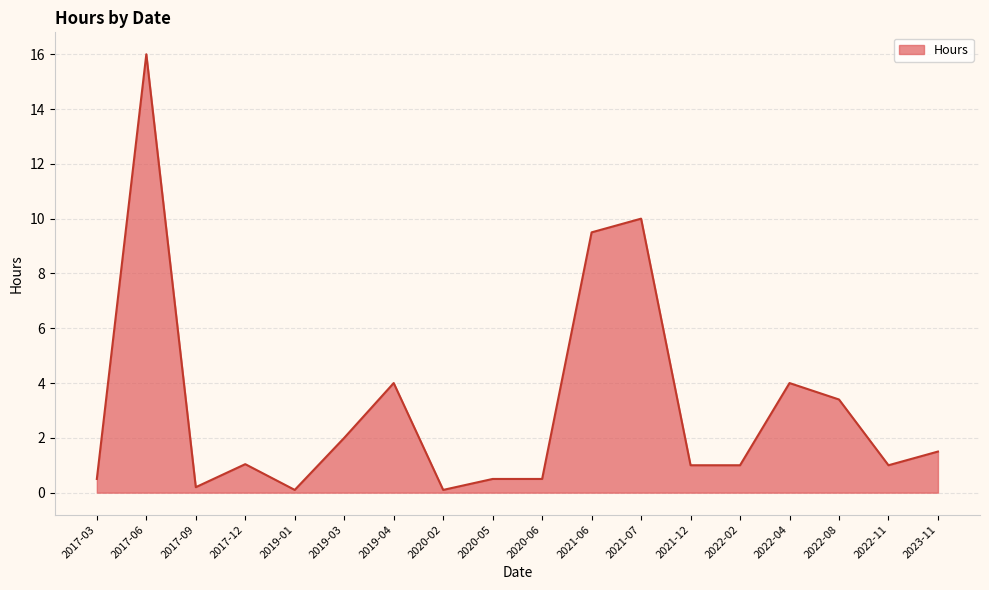

What is the average value?

3.1